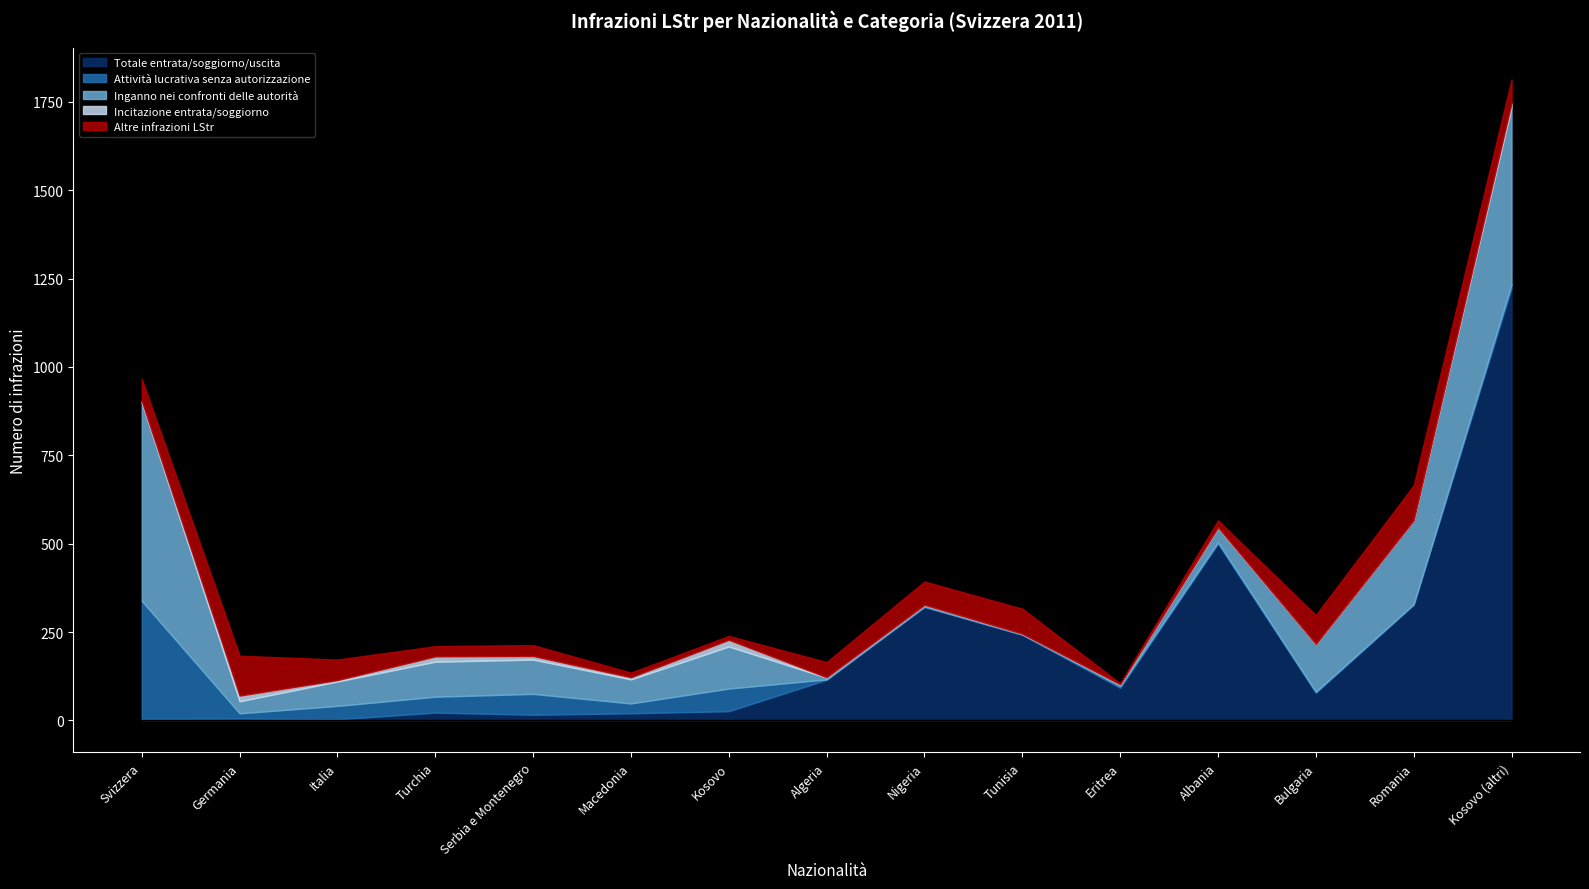

What is the average value of the Incitazione entrata/soggiorno series?

6